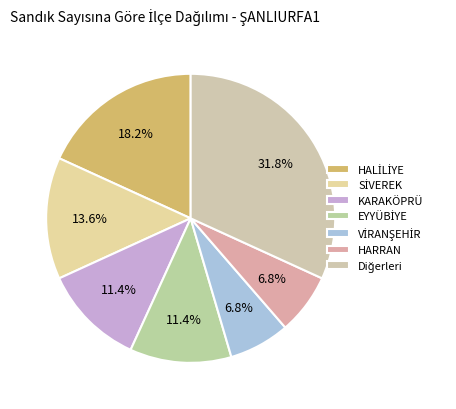

The EYYÜBİYE slice represents 11% of the pie. True or false?

True